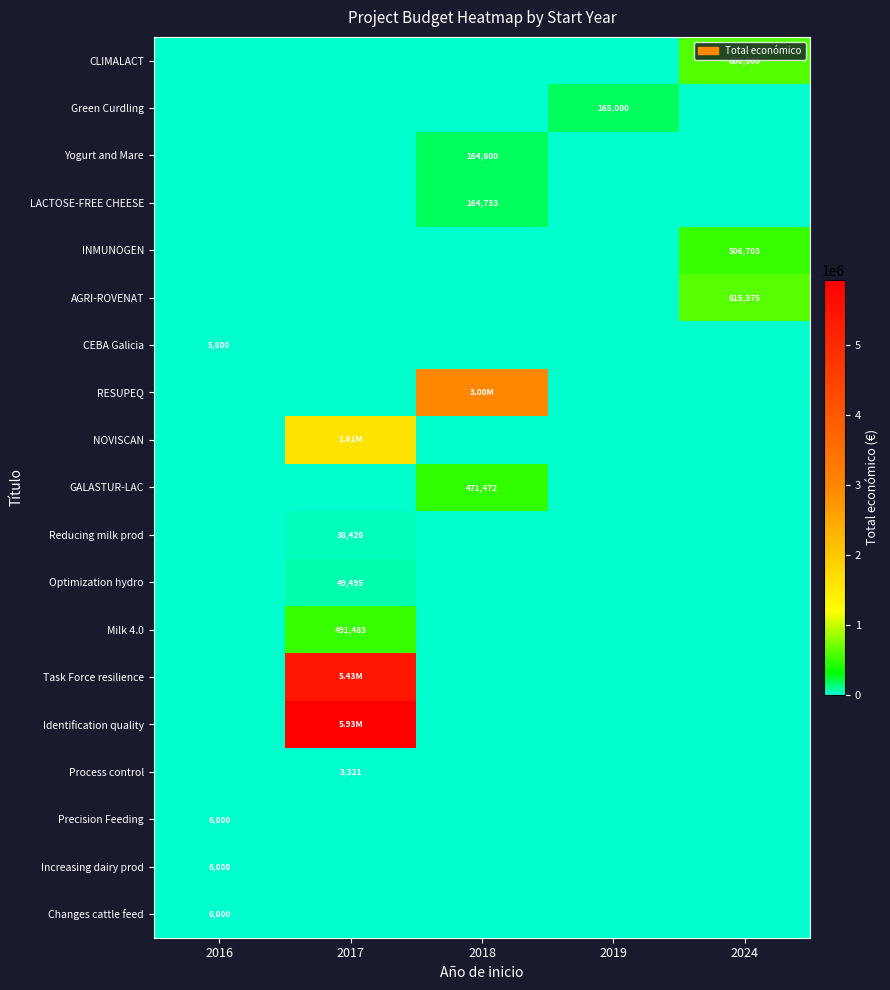

Between 2017 and 2019, which series saw the biggest shift?

Identification quality